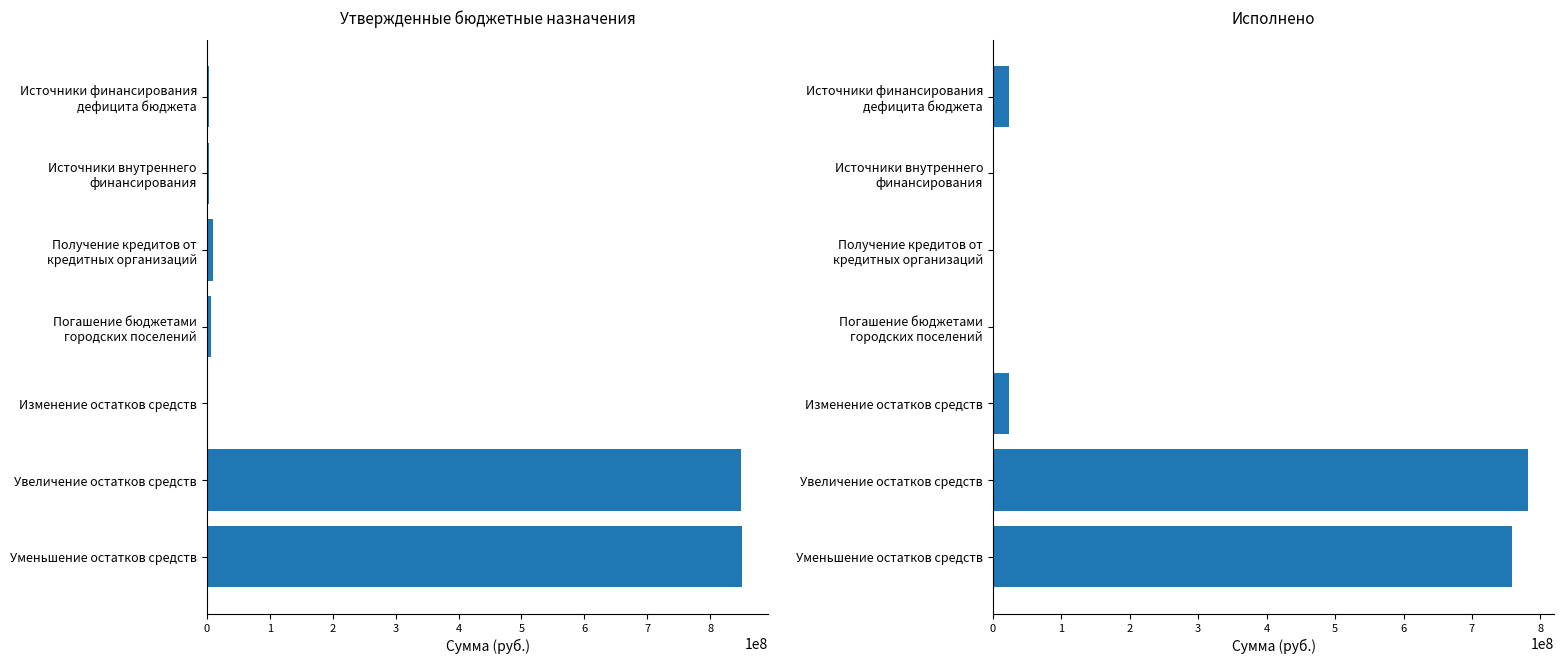

What is the difference between the maximum and second lowest values in the Утвержденные бюджетные назначения series?

846497758.1